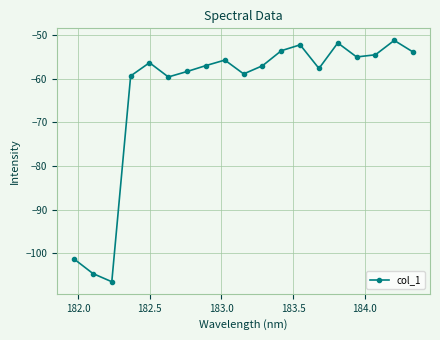

What is the minimum value shown in the chart?

-106.6